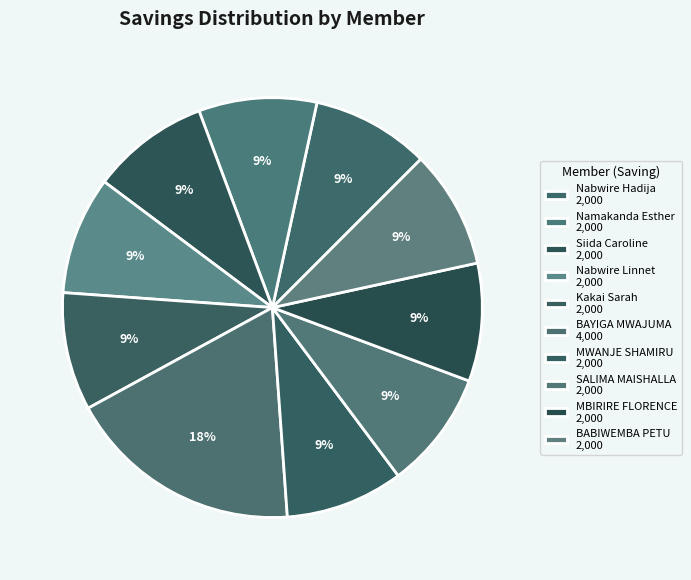

How many segments does this pie chart have?

10